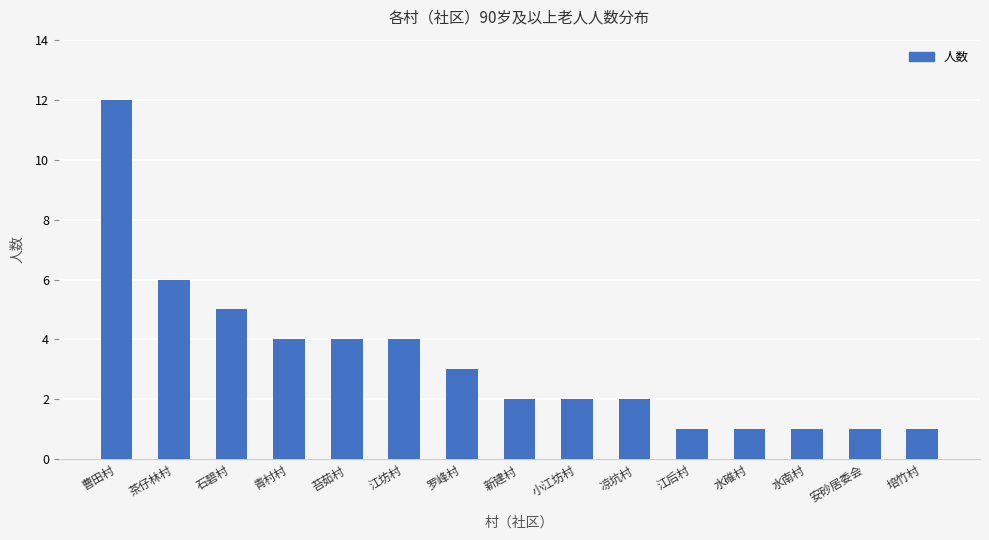

The chart shows a value of 2 at 新建村. True or false?

True